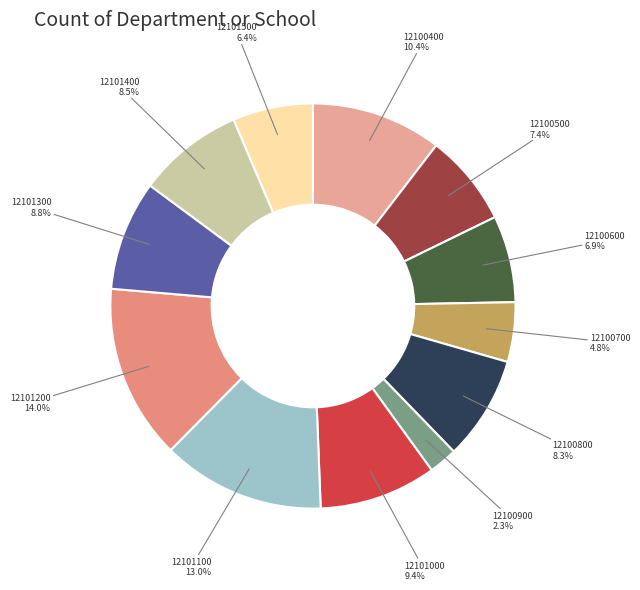

Count the number of slices in the pie.

12